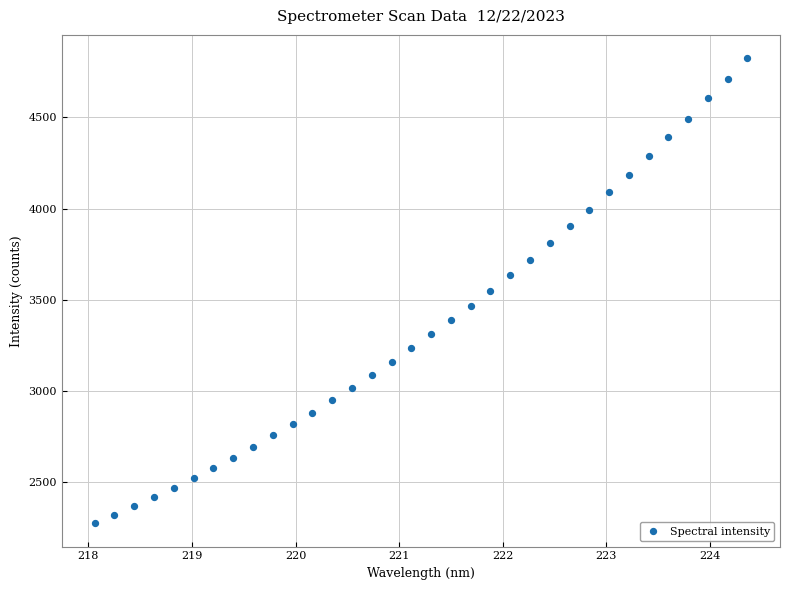

What is the range of X values (max minus min)?

6.3